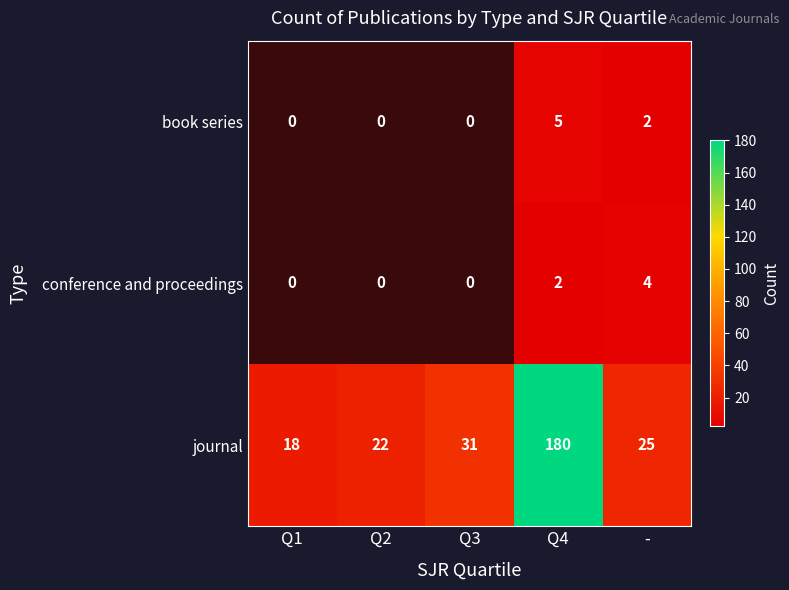

True or false: journal has a value of 54 at Q3.

False